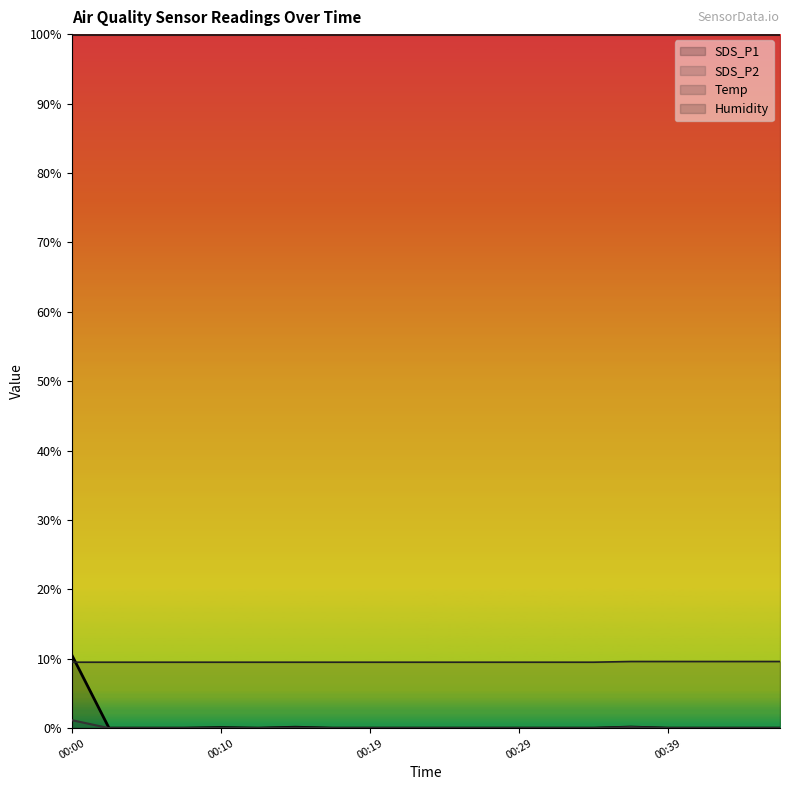

In SDS_P1, how many points are lower than both neighbors (excluding endpoints)?

1